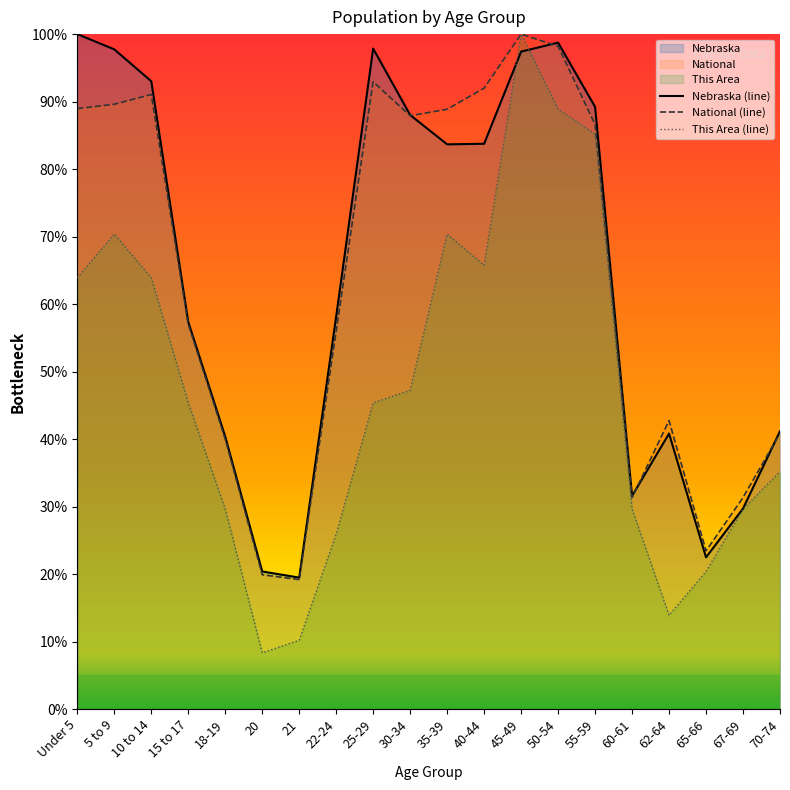

In National (line), how many points are higher than both neighbors (excluding endpoints)?

4